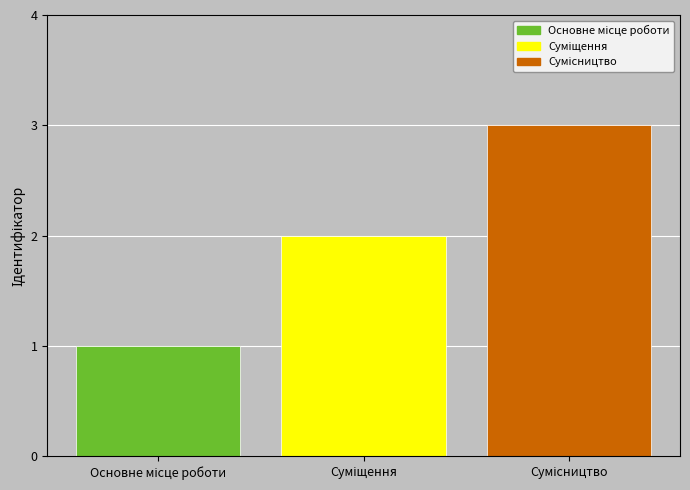

What is the greatest value displayed?

3